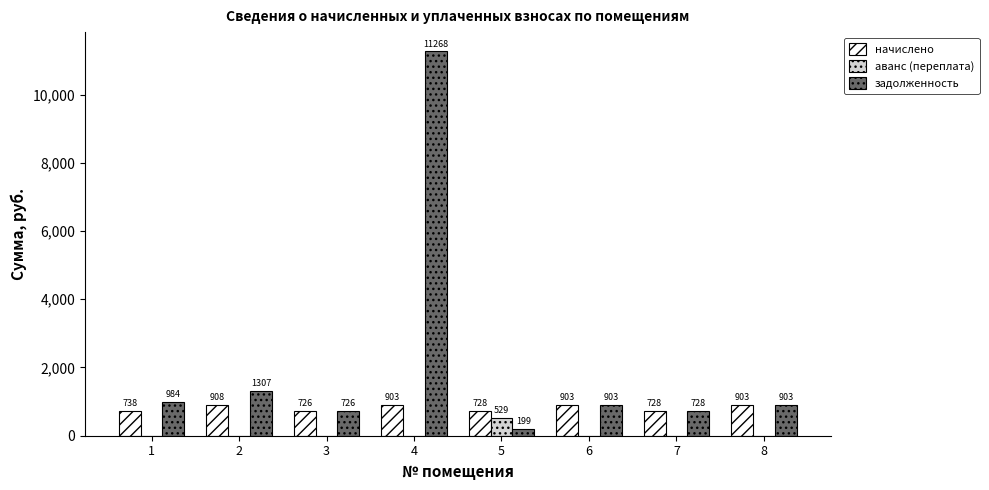

What is the approximate value of задолженность at 8?

903.2